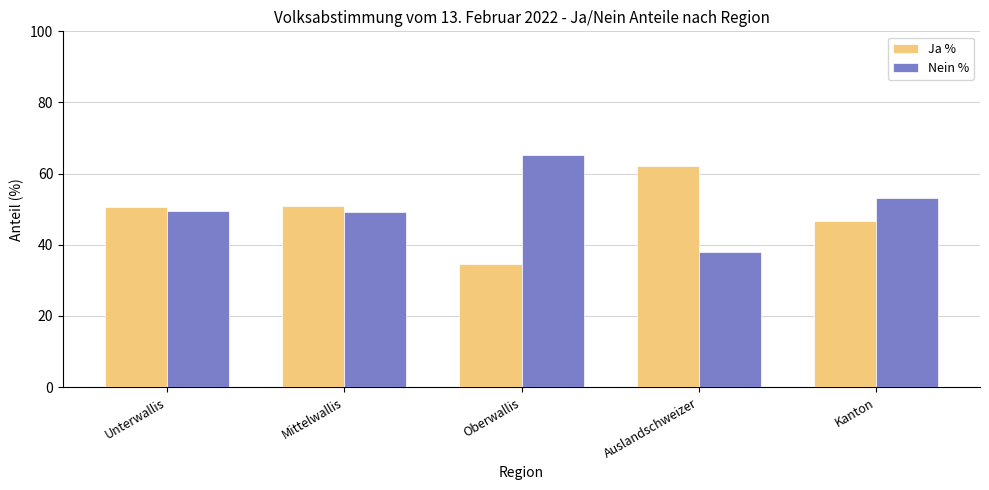

What is the value of the Nein % bar at the 2nd from the left?

49.2